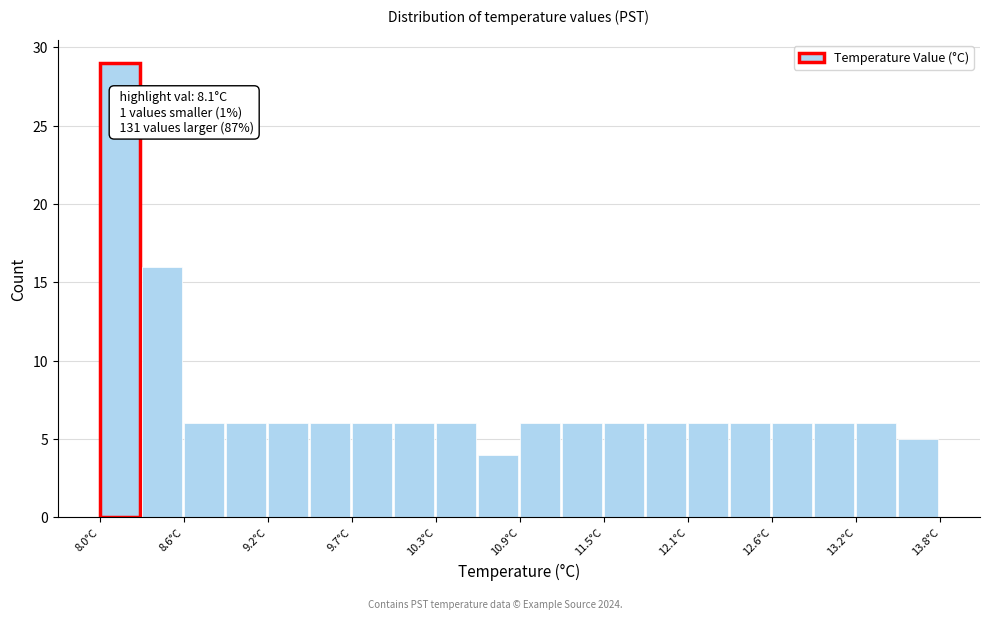

Read against the x-axis, roughly where is the centre of the tallest bar?

8.1